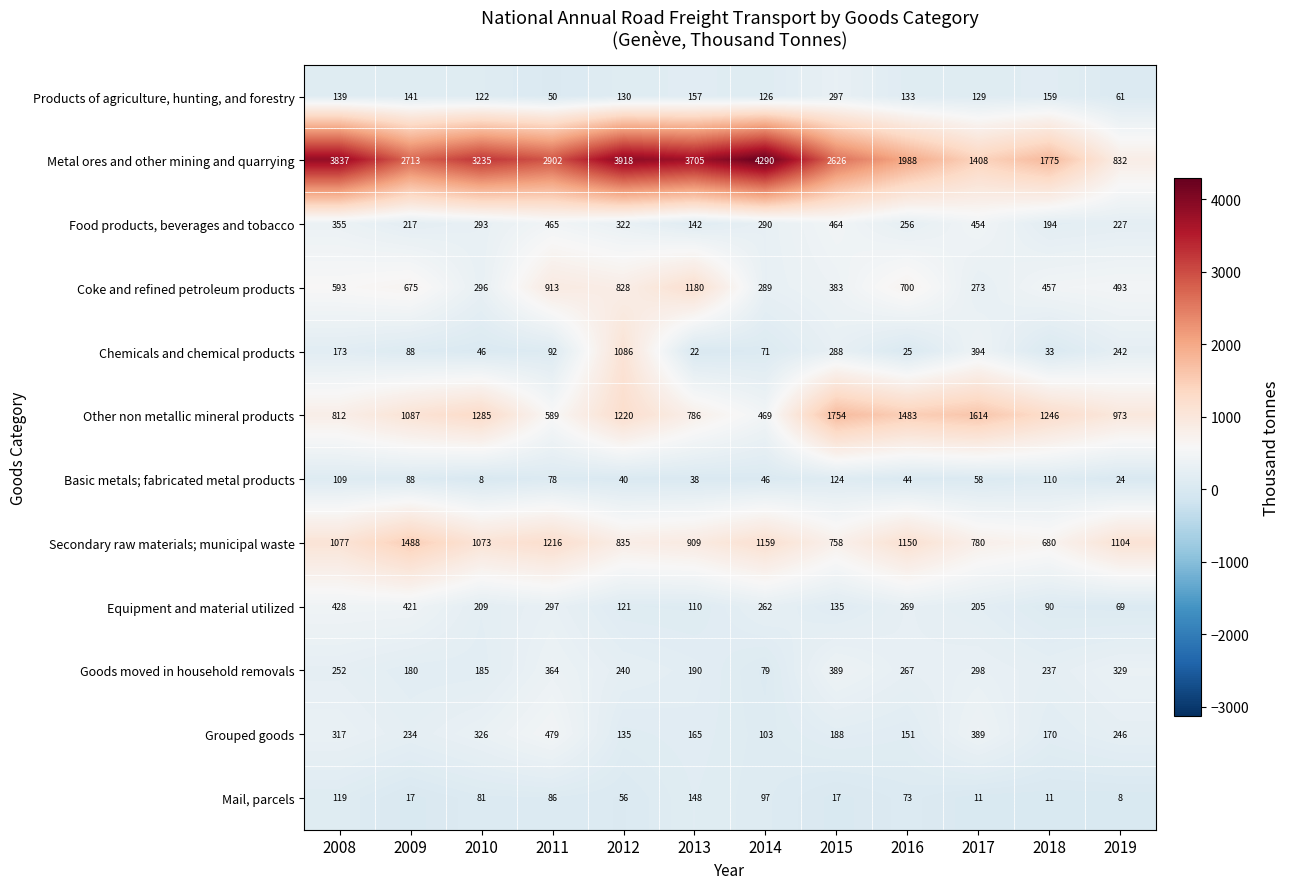

What is the difference between the second highest and second lowest values in the Equipment and material utilized series?

331